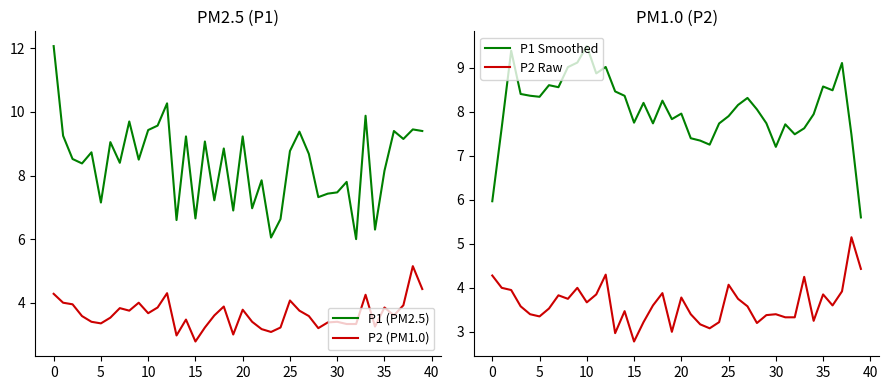

What is the label of the 26th point from the right?

14